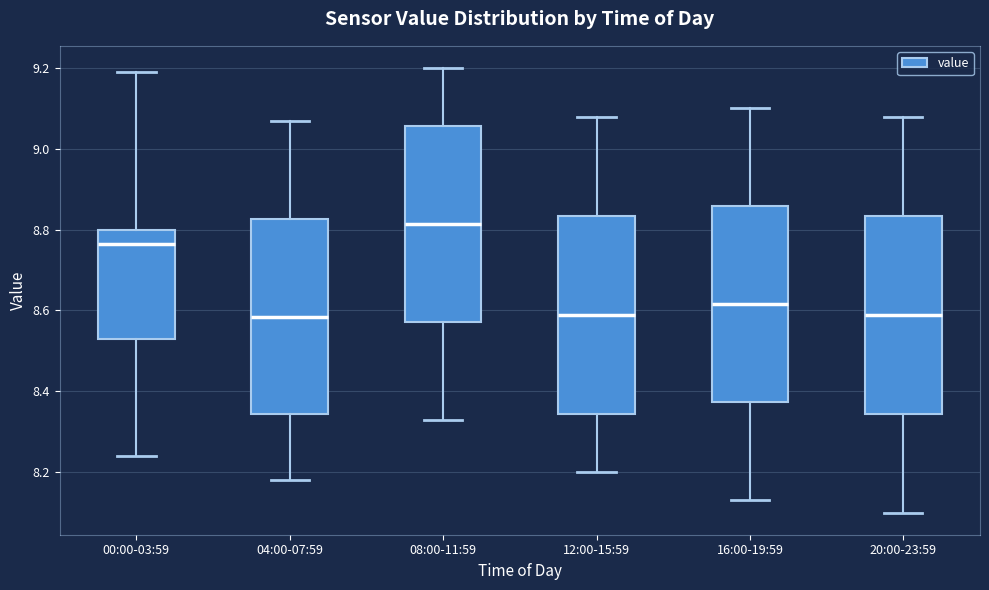

Reading left to right, read every box against the y-axis: the position of its median line, the range the box covers, and the ends of its whiskers. The values are not printed on the chart, so give them approximately, as read against the axis.

00:00-03:59: median 8.76, box 8.54 to 8.80, whiskers 8.24 to 9.20
04:00-07:59: median 8.58, box 8.34 to 8.82, whiskers 8.18 to 9.08
08:00-11:59: median 8.82, box 8.58 to 9.06, whiskers 8.34 to 9.20
12:00-15:59: median 8.60, box 8.34 to 8.84, whiskers 8.20 to 9.08
16:00-19:59: median 8.62, box 8.38 to 8.86, whiskers 8.14 to 9.10
20:00-23:59: median 8.60, box 8.34 to 8.84, whiskers 8.10 to 9.08